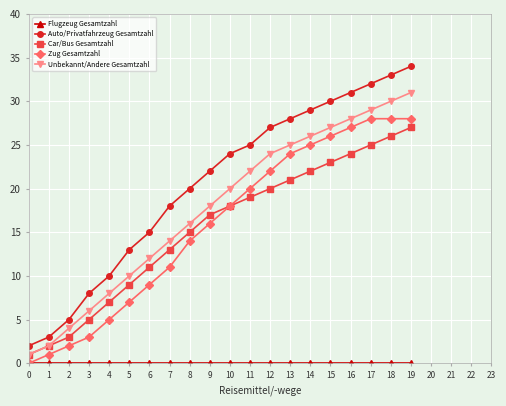

Does the chart have visible grid lines?

Yes